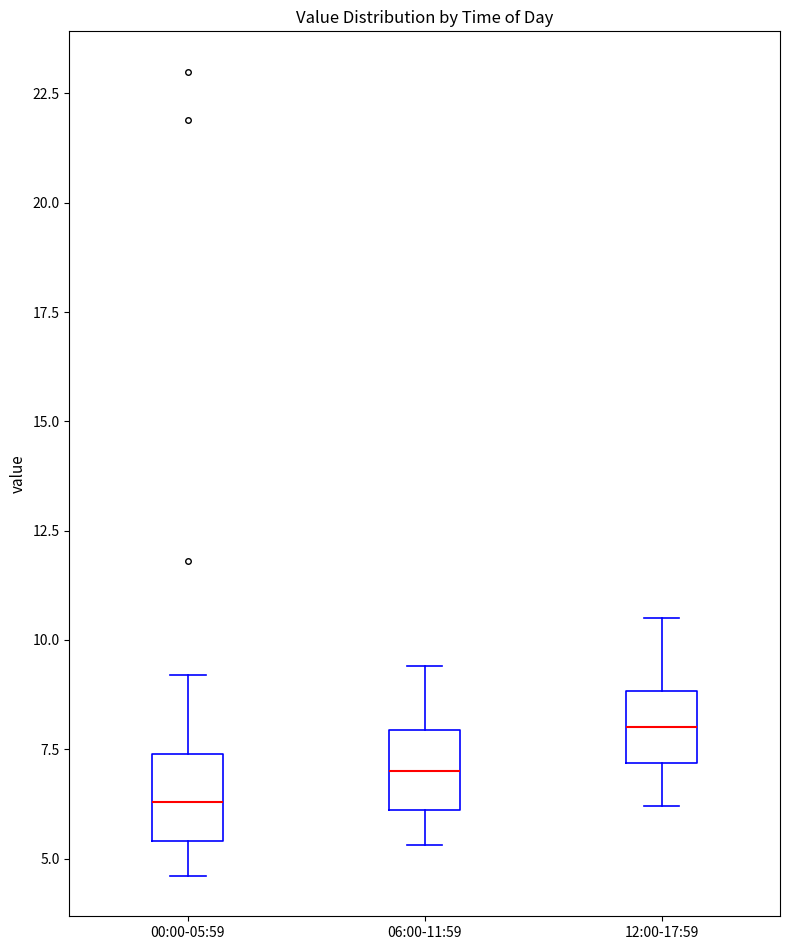

Which box has the highest median line?

12:00-17:59